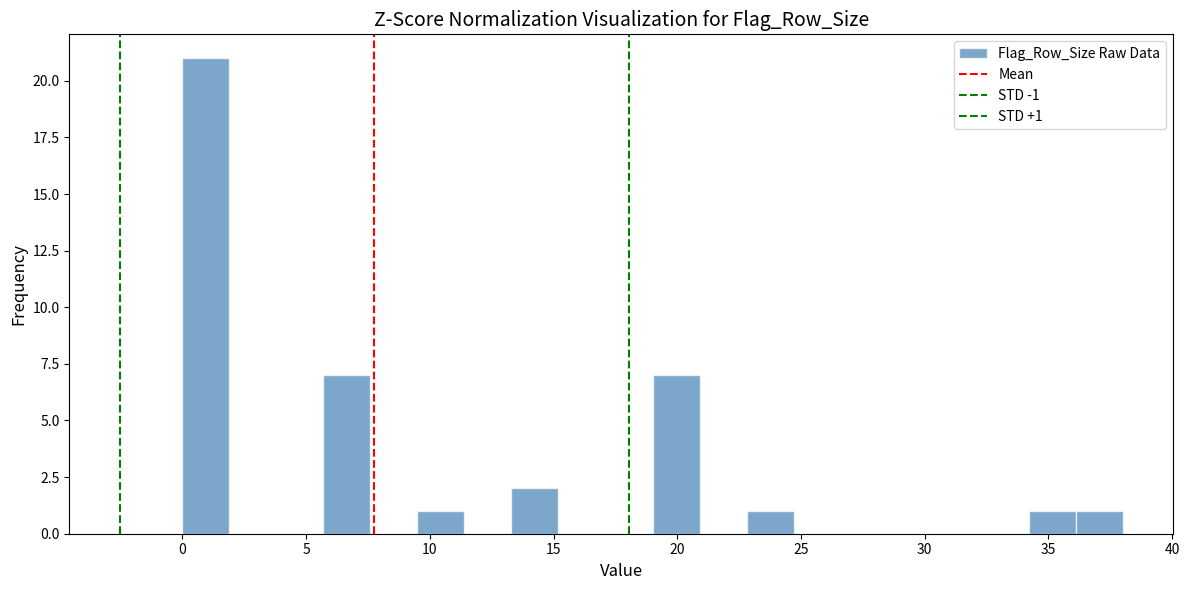

Read against the x-axis, roughly where is the centre of the tallest bar?

1.0